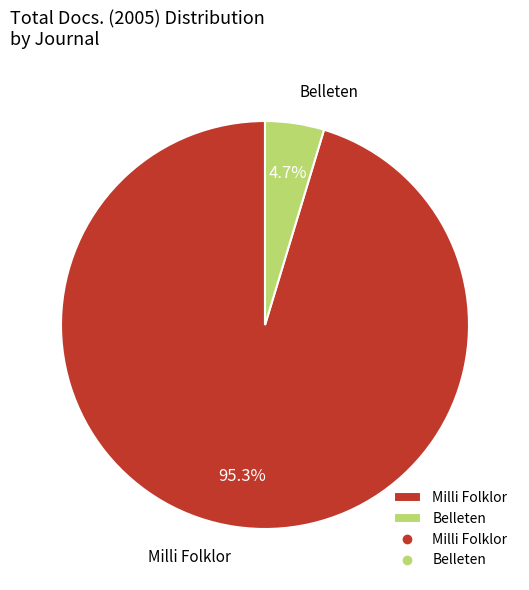

What is the total percentage of Belleten and Milli Folklor?

100.0%